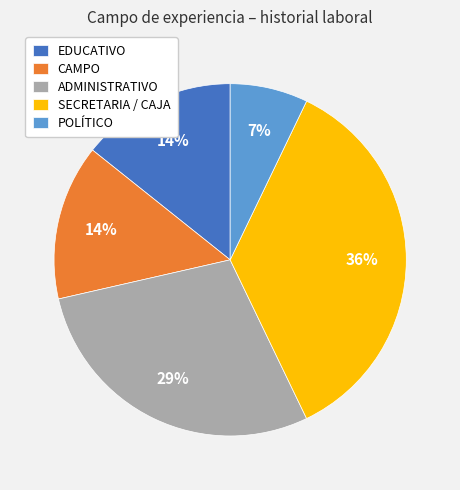

How many slices are in this pie chart?

5